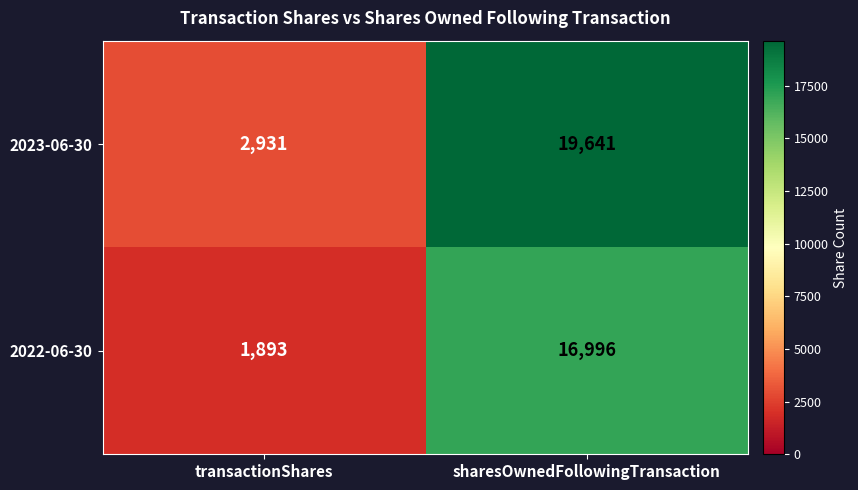

At how many categories does at least one series exceed 11487?

1